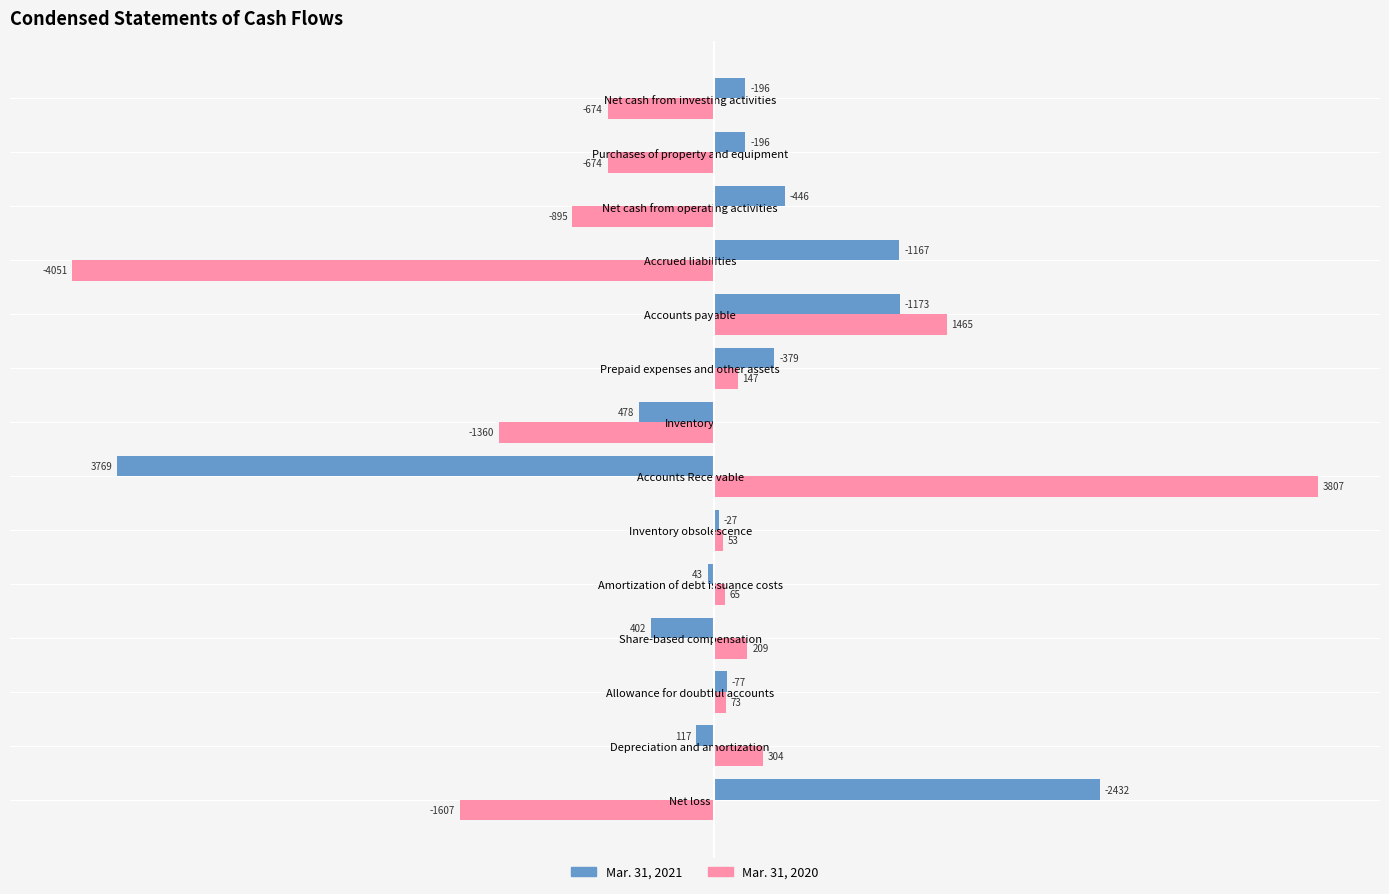

What is the difference between the highest and lowest values at Allowance for doubtful accounts?

4